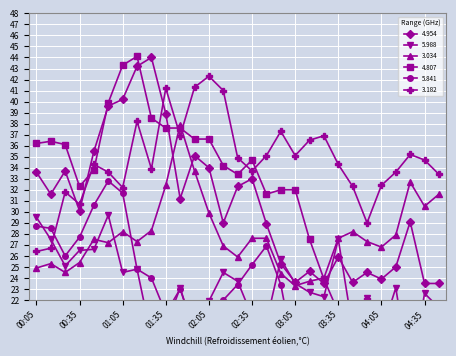

The value of 3.034 at 04:25 is 32.7. True or false?

True